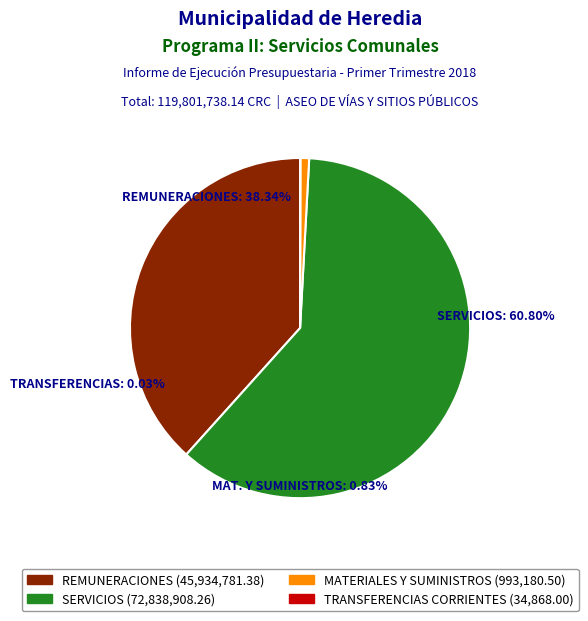

Is it true that SERVICIOS is 54% of the pie?

False